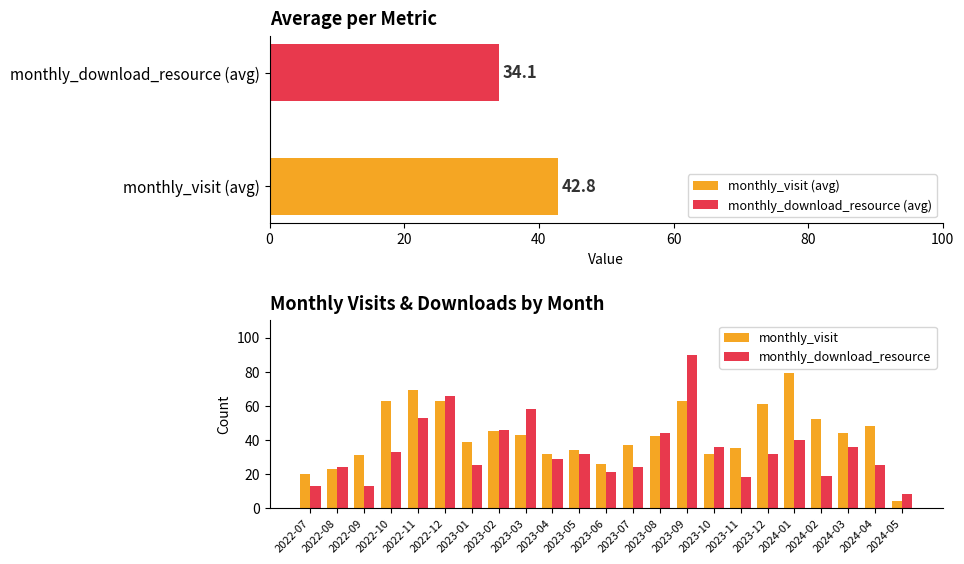

Reading left to right, list all the values displayed in this chart.

monthly_visit: 20	23	31	63	69	63	39	45	43	32	34	26	37	42	63	32	35	61	79	52	44	48	4
monthly_download_resource: 13	24	13	33	53	66	25	46	58	29	32	21	24	44	90	36	18	32	40	19	36	25	8